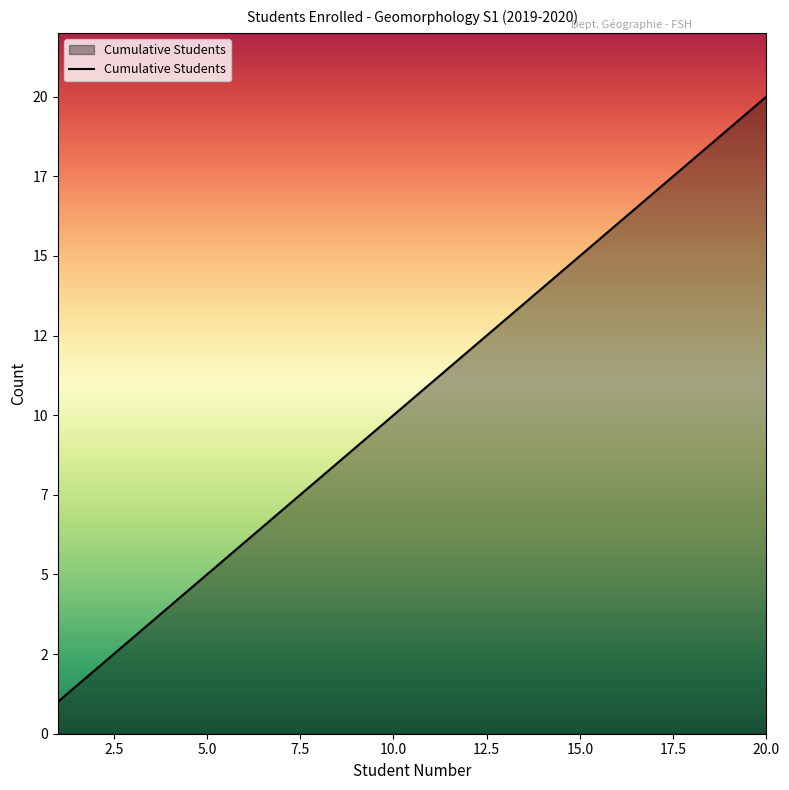

Is this an area chart (filled region under the line)?

Yes